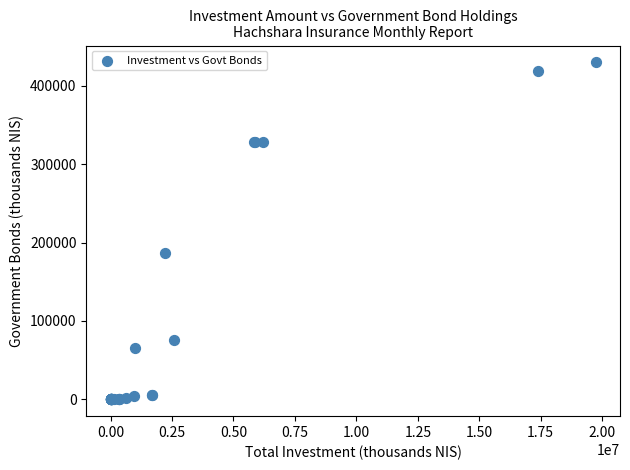

What Y value in the scatter plot is closest to 214887?

187241.7